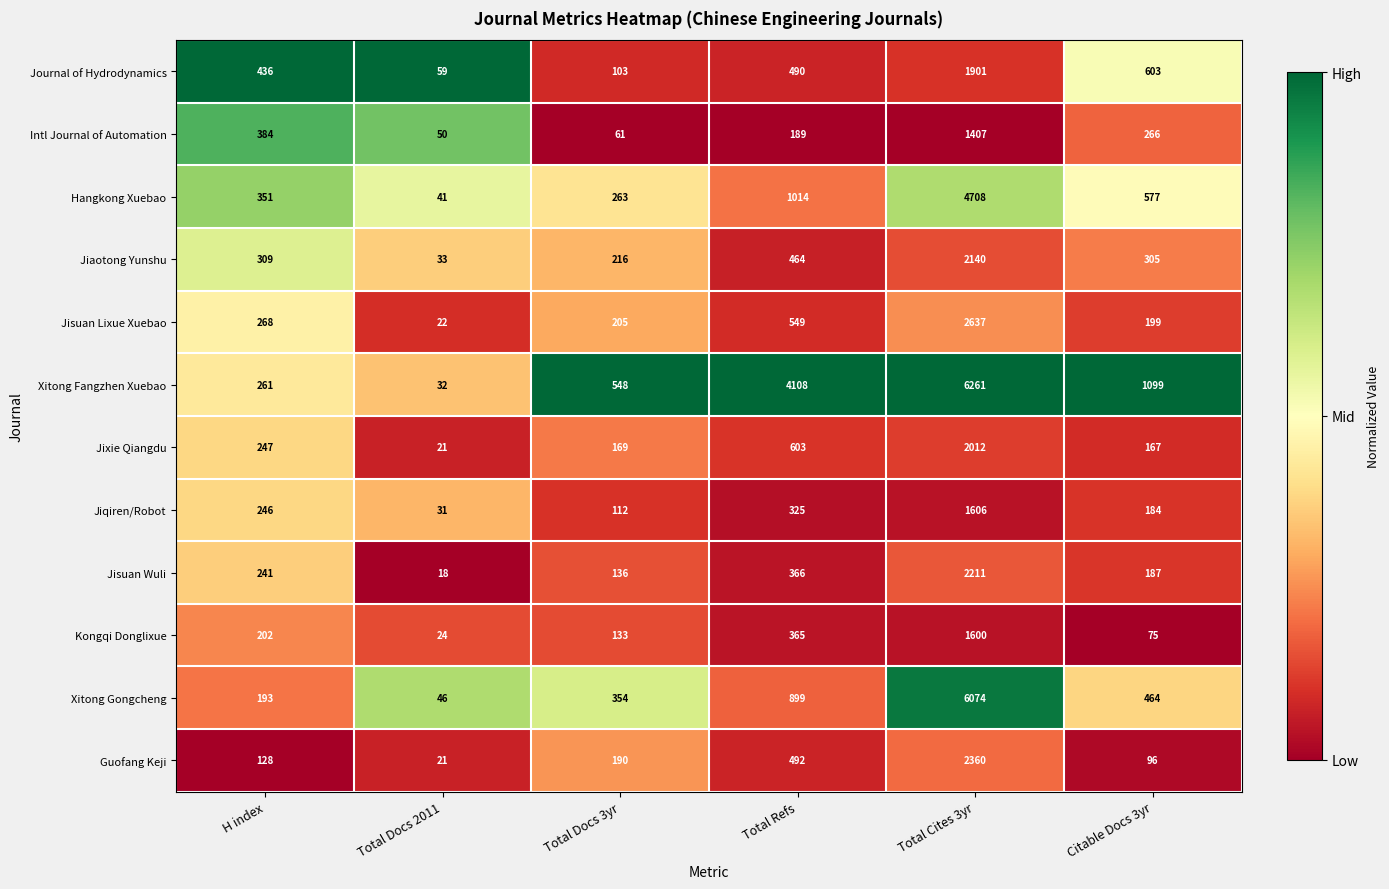

At which label does Jisuan Lixue Xuebao reach its minimum?

Total Docs 2011